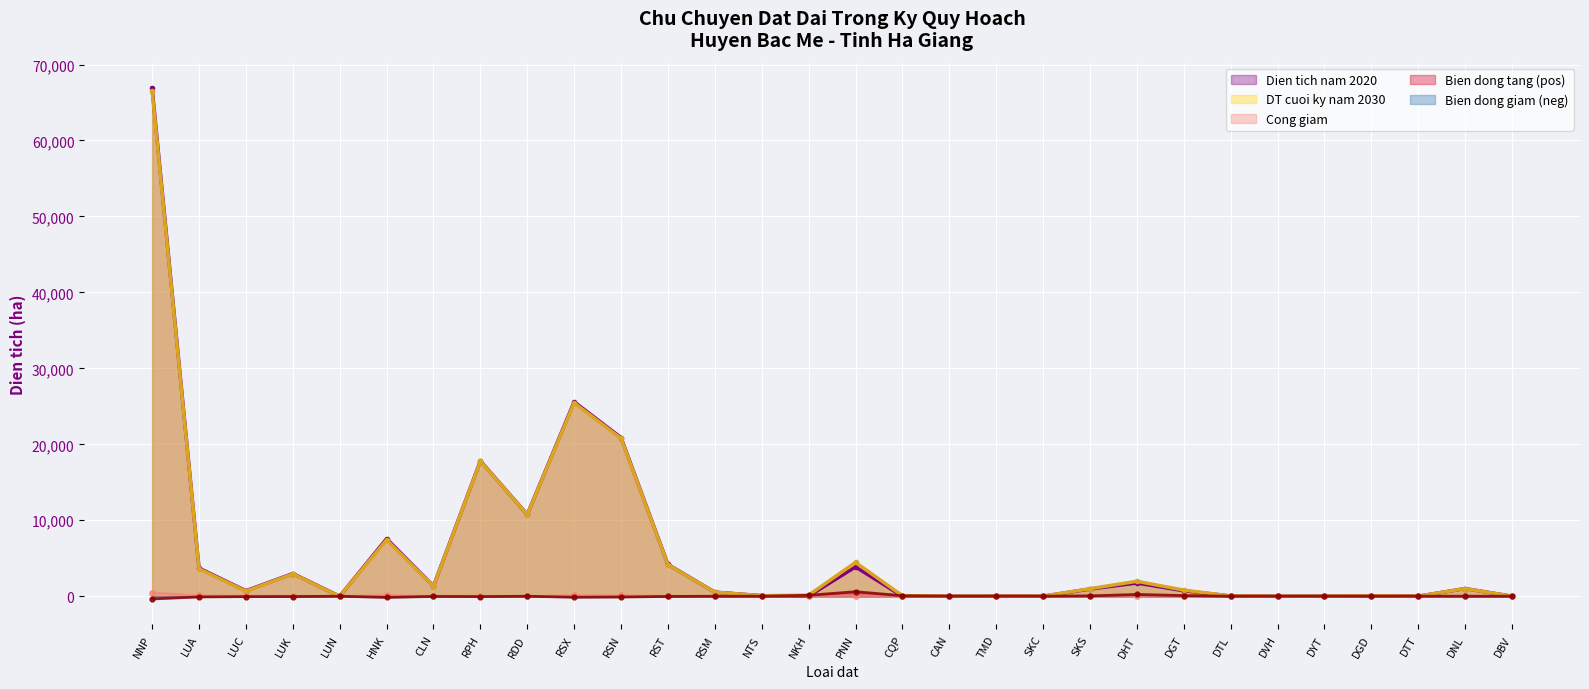

Reading left to right, what are all the values shown in this chart?

Dien tich nam 2020: 66885.2	3700.5	719.8	2980.1	0.6	7571.8	1343.5	17809.1	10771.6	25595.8	20878.6	4182.0	535.2	71.1	21.9	3856.5	6.7	0.4	2.3	3.1	944.8	1735.1	720.0	29.5	0.7	3.5	37.6	3.2	1003.9	1.7
Cong giam: 477.7	96.2	52.3	43.9	0.0	160.5	27.5	48.5	3.0	139.0	106.6	29.3	3.1	2.9	0.0	1.8	0.0	0.0	0.0	0.0	0.0	12.3	6.0	0.8	0.0	0.0	3.2	0.2	0.0	0.0
Bien dong tang giam: -359.0	-96.2	-52.3	-43.9	0.0	-160.5	-27.5	-48.5	-3.0	-139.0	-106.6	-29.3	-3.1	-2.9	118.8	594.6	64.7	0.7	6.4	4.8	44.9	230.9	85.4	-0.4	0.4	1.4	3.1	7.5	0.0	0.0
DT cuoi ky nam 2030: 66526.3	3604.3	667.5	2936.2	0.6	7411.3	1316.0	17760.6	10768.5	25456.7	20771.9	4152.7	532.1	68.1	140.7	4451.1	71.4	1.1	8.7	7.9	989.7	1966.0	805.4	29.1	2.5	4.9	40.7	10.7	1003.9	1.7